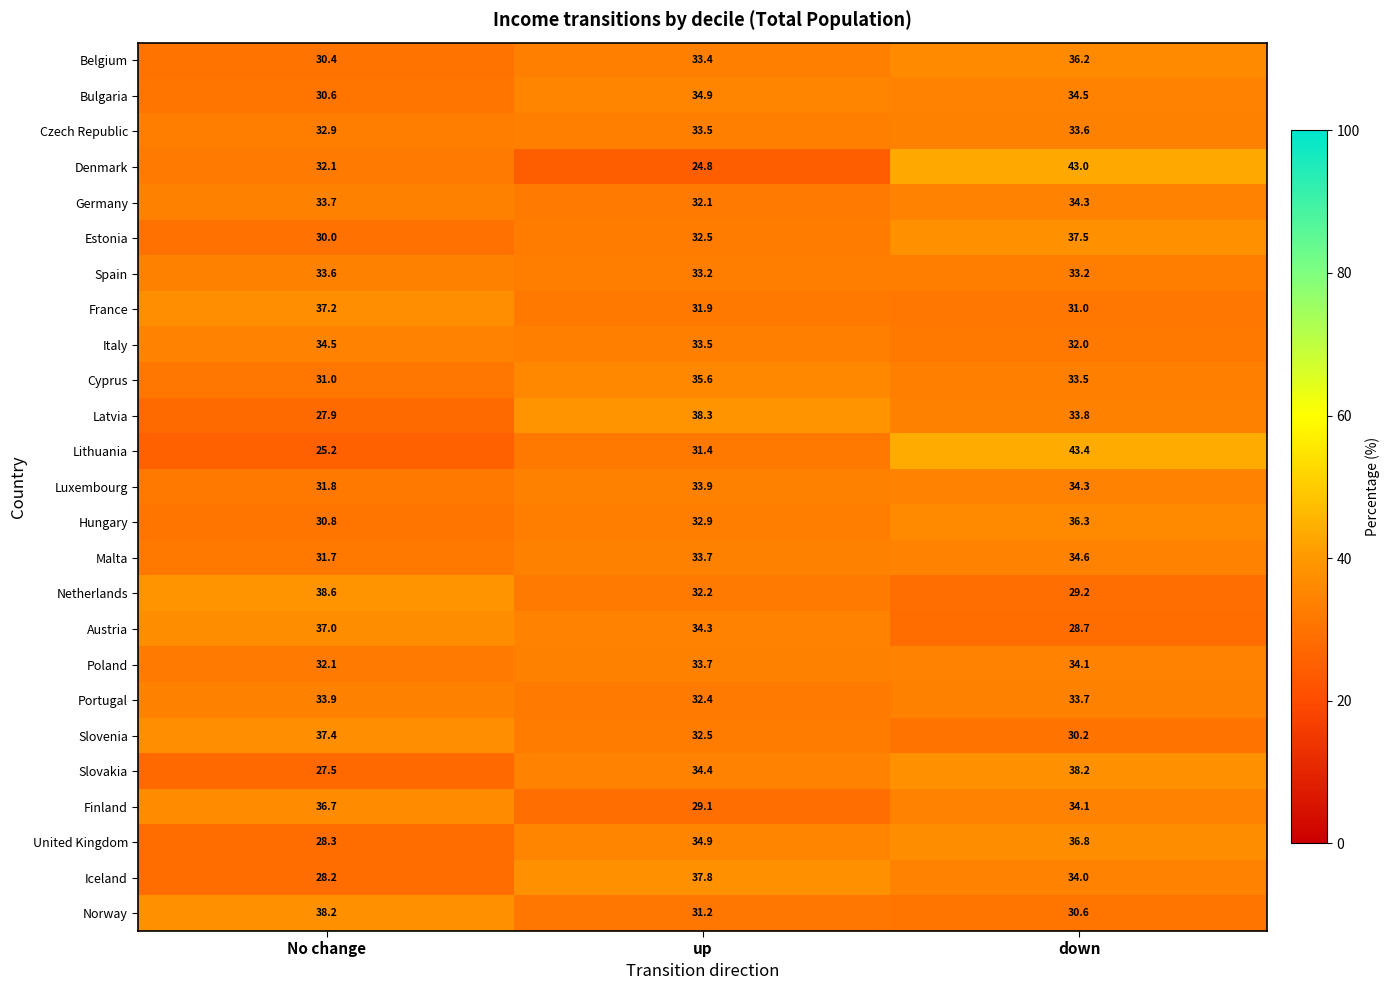

The value of Bulgaria at No change is 30.6. True or false?

True